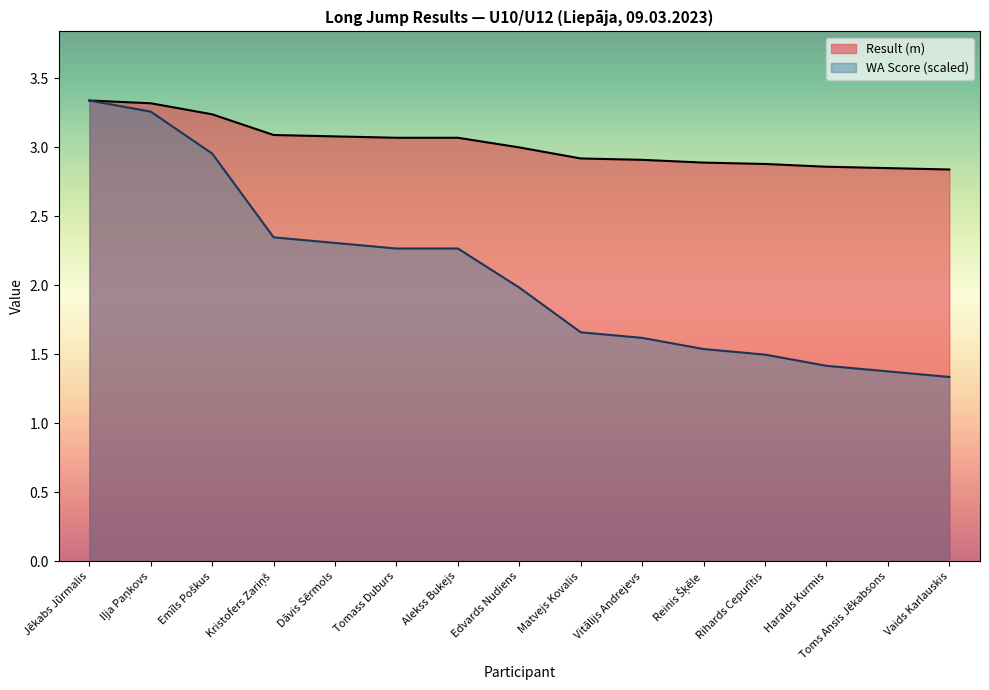

What is the total value across all series at Reinis Šķēle?

4.4